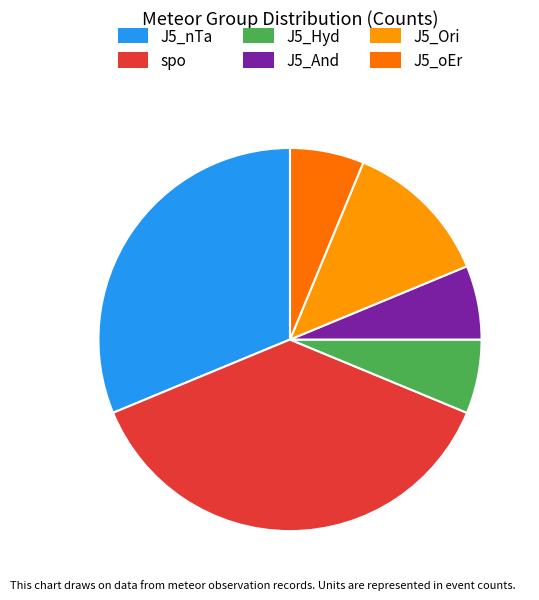

What is the largest slice in the pie chart?

spo